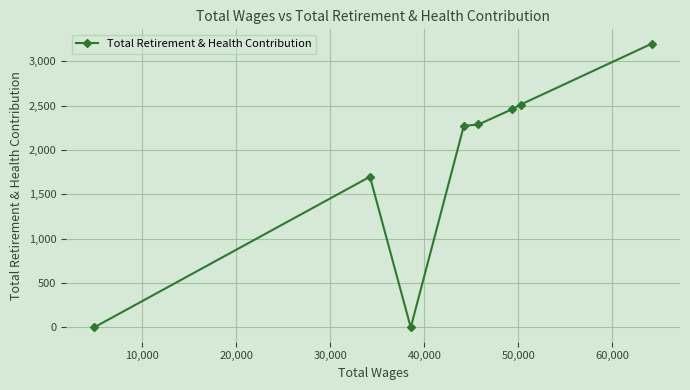

What is the maximum value shown in the chart?

3200